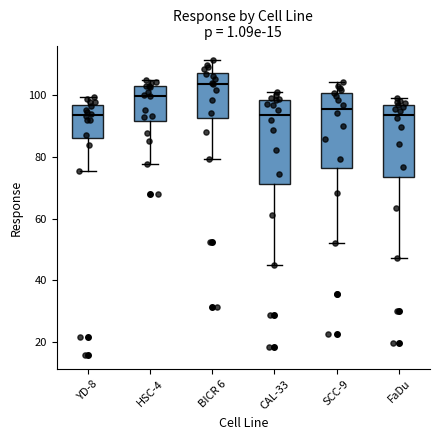

Reading left to right, transcribe this box plot: for each box, give where its median line is, the range the box spans, and where its two whiskers end, as read against the y-axis. The values are not printed on the chart, so give them approximately, as read against the axis.

YD-8: median 94, box 86 to 96, whiskers 76 to 100
HSC-4: median 100, box 92 to 102, whiskers 78 to 106
BICR 6: median 104, box 92 to 108, whiskers 80 to 112
CAL-33: median 94, box 72 to 98, whiskers 44 to 102
SCC-9: median 96, box 76 to 100, whiskers 52 to 104
FaDu: median 94, box 74 to 96, whiskers 48 to 100